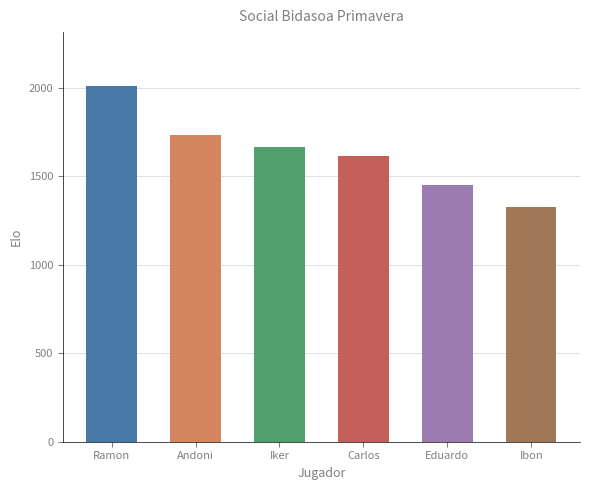

Which label corresponds to the smallest value in the chart?

Ibon